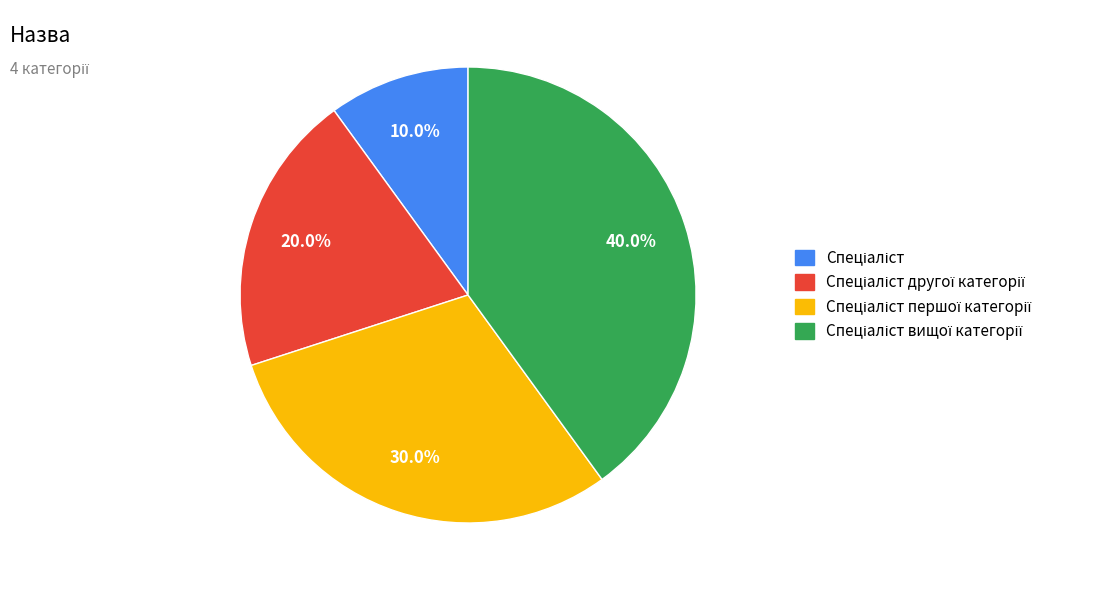

Is there any slice that represents more than half of the pie?

No